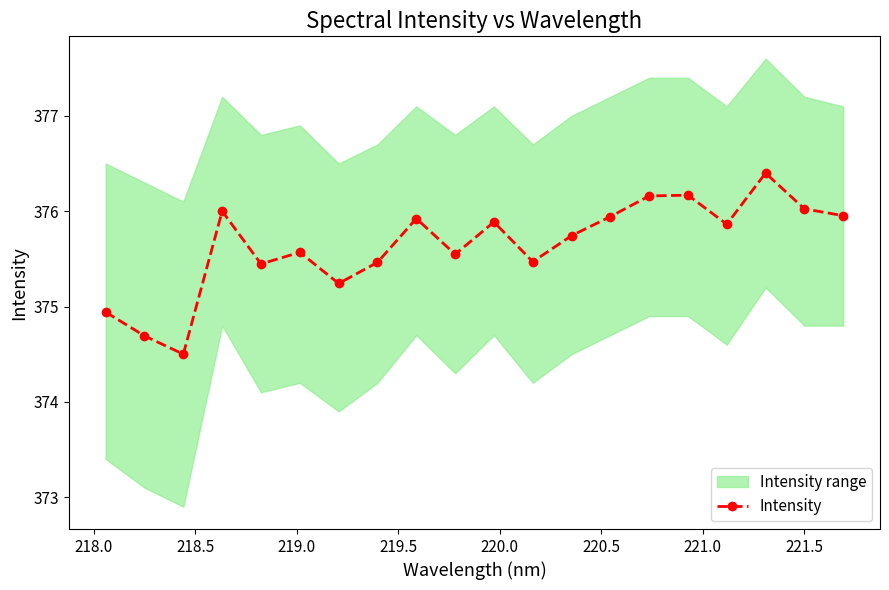

What is the value of the Intensity point at the 20th from the left?

376.0